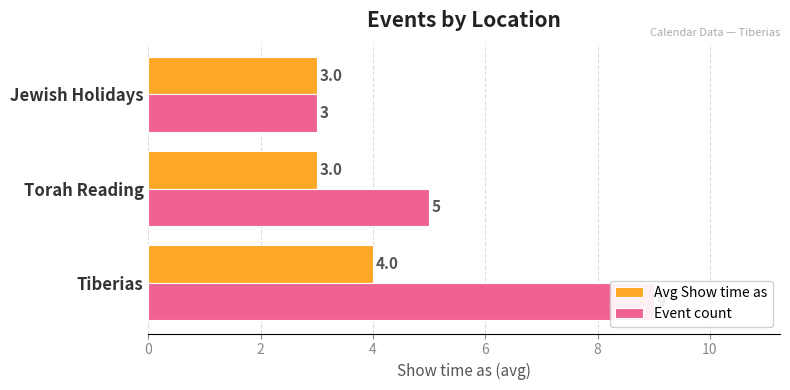

The value of Avg Show time as at Torah Reading is 1. True or false?

False